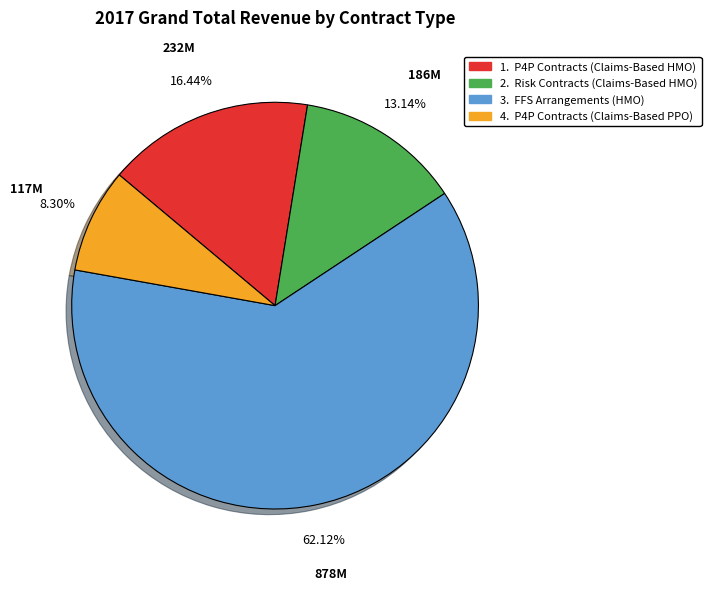

Is there a majority slice in this chart?

Yes